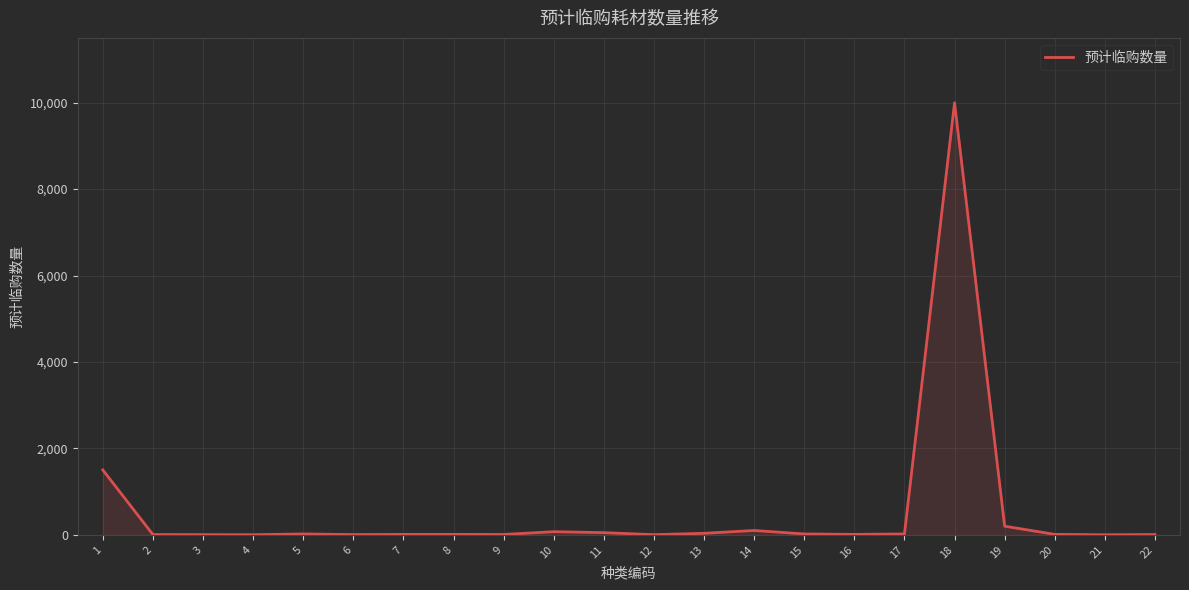

What is the greatest value displayed?

10000